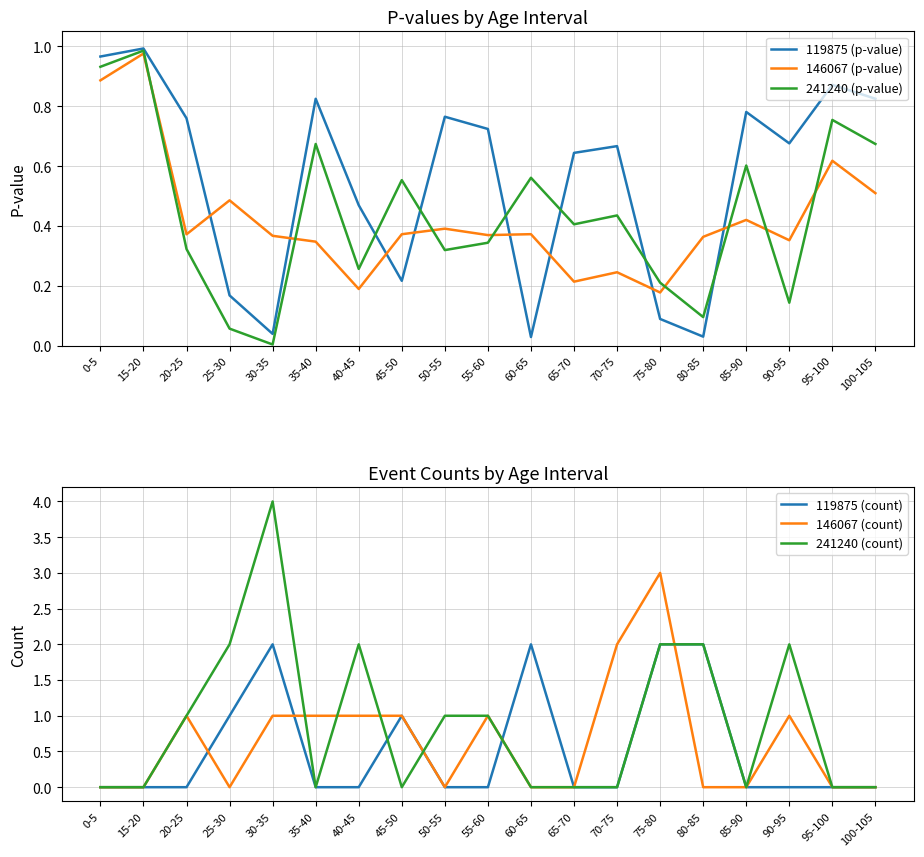

Where is the first local minimum for 119875 (p-value)?

30-35